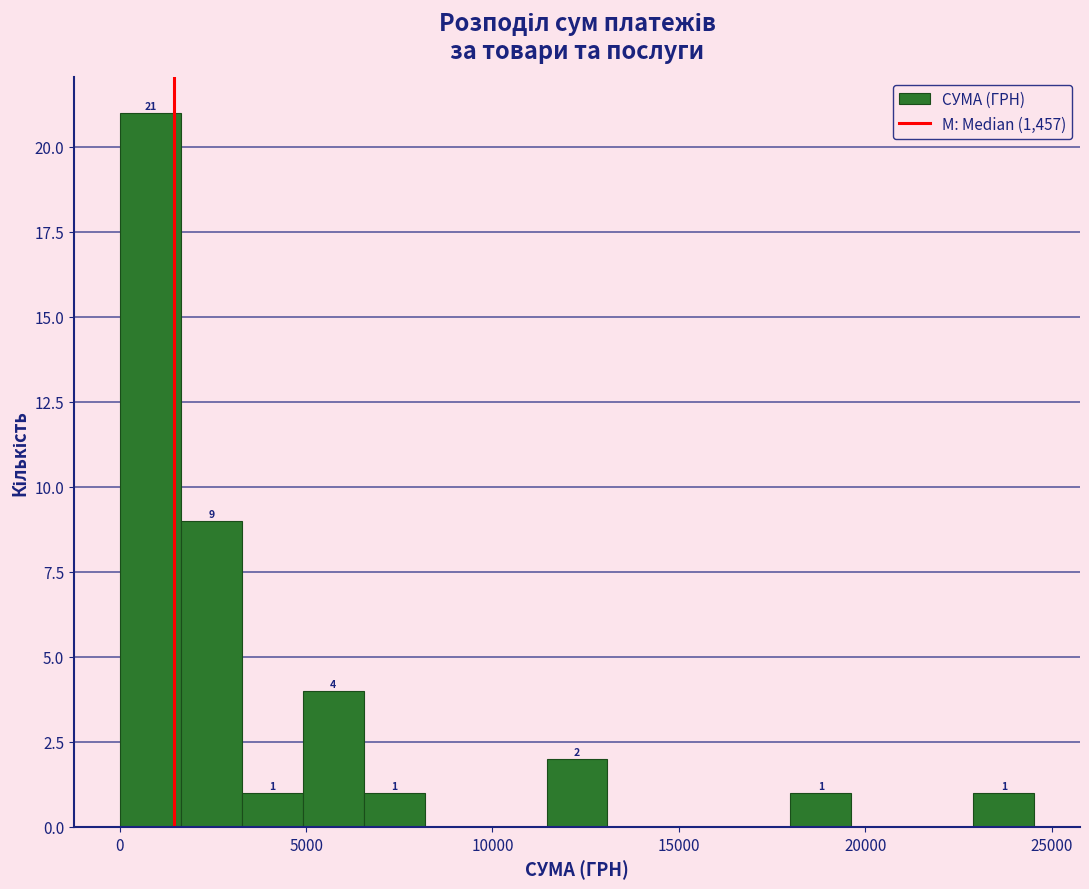

Around what value on the x-axis is the tallest bar? Give the approximate position of its centre, as read against the axis.

1000